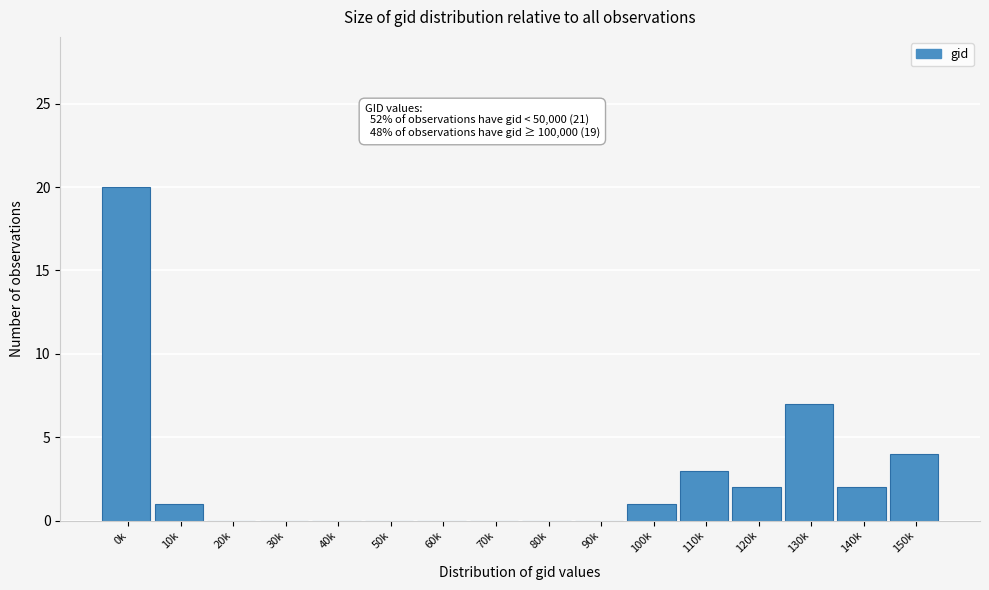

Reading left to right, list all the values displayed in this chart.

0k=20	10k=1	20k=0	30k=0	40k=0	50k=0	60k=0	70k=0	80k=0	90k=0	100k=1	110k=3	120k=2	130k=7	140k=2	150k=4